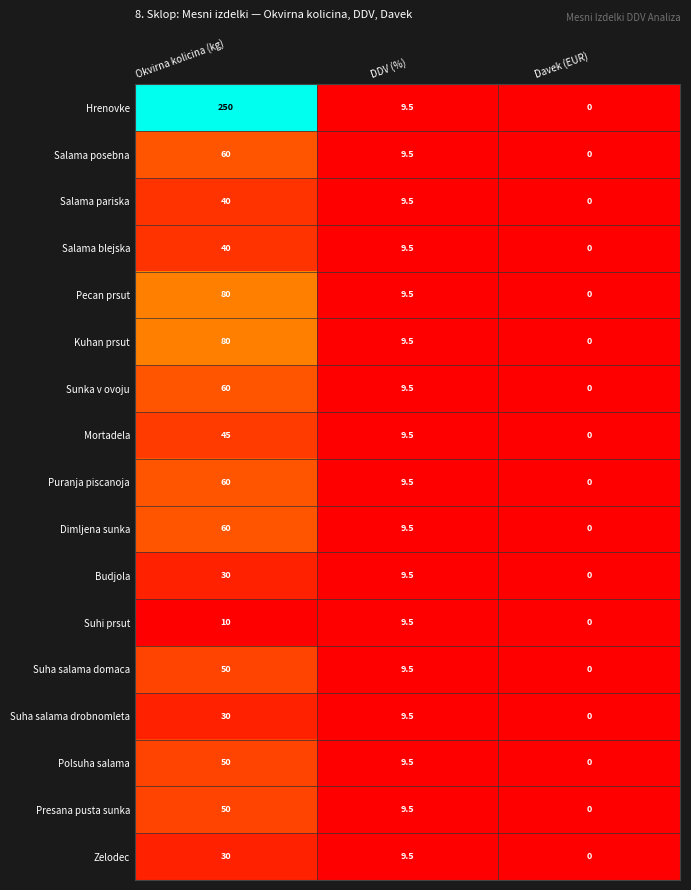

What is the approximate value of Pecan prsut at DDV (%)?

9.5